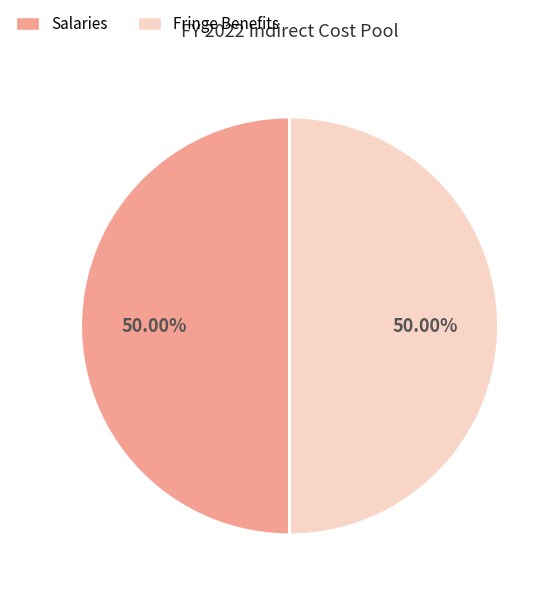

How many slices are in this pie chart?

2